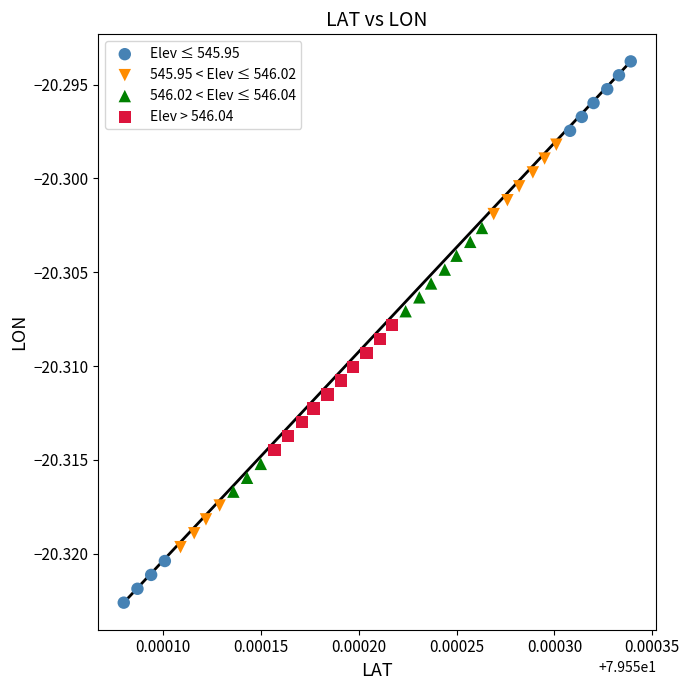

Which series reaches the minimum Y coordinate?

Elev ≤ 545.95